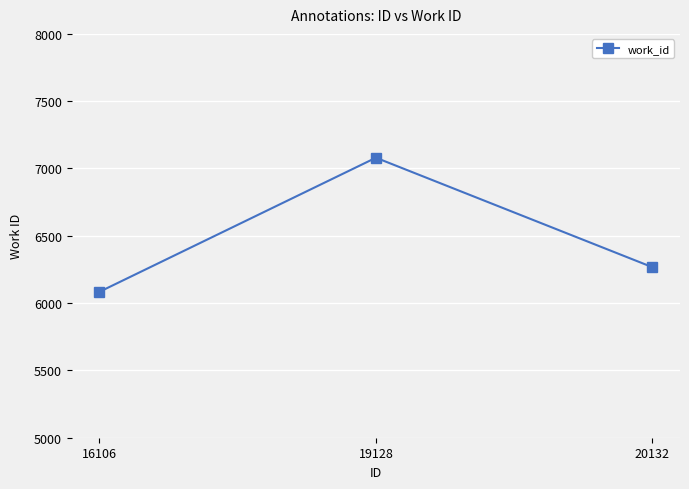

What is the ratio of the value at 16106 to the value at 19128?

0.9